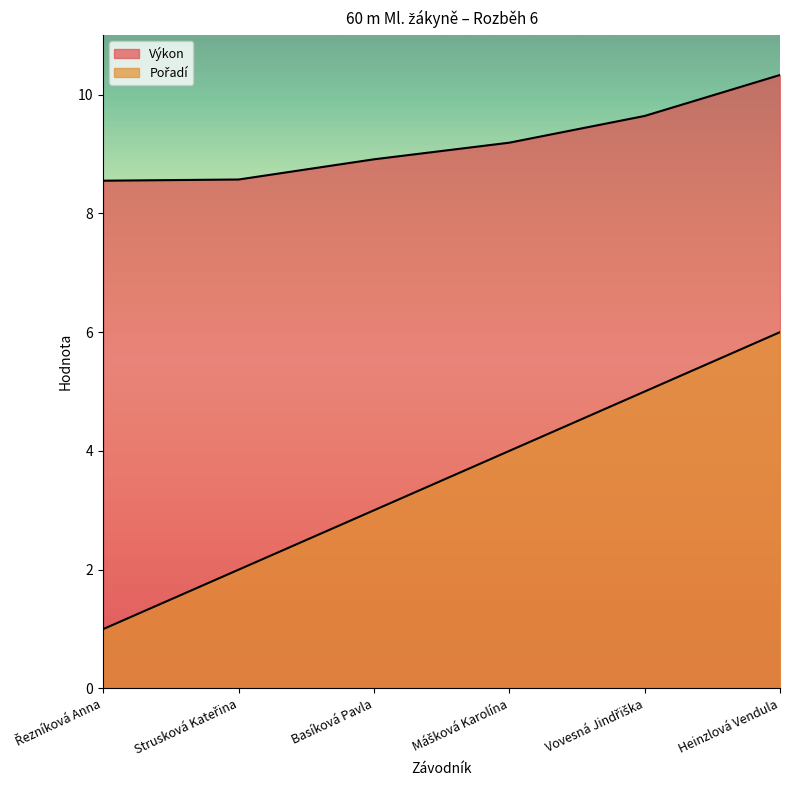

At how many categories does at least one series exceed 5?

6